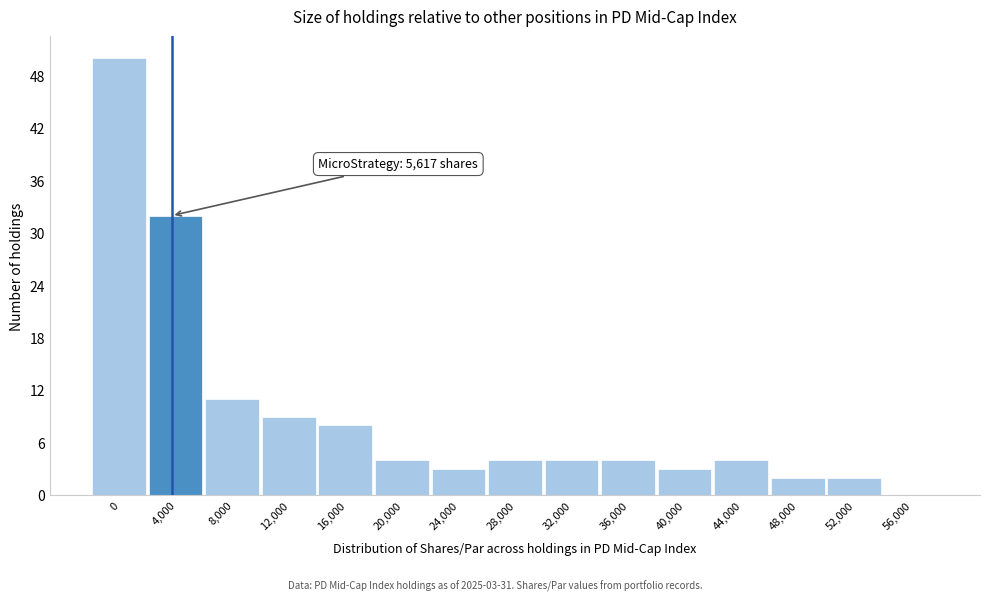

Reading left to right, what are all the values shown in this chart?

0=50	4,000=32	8,000=11	12,000=9	16,000=8	20,000=4	24,000=3	28,000=4	32,000=4	36,000=4	40,000=3	44,000=4	48,000=2	52,000=2	56,000=0